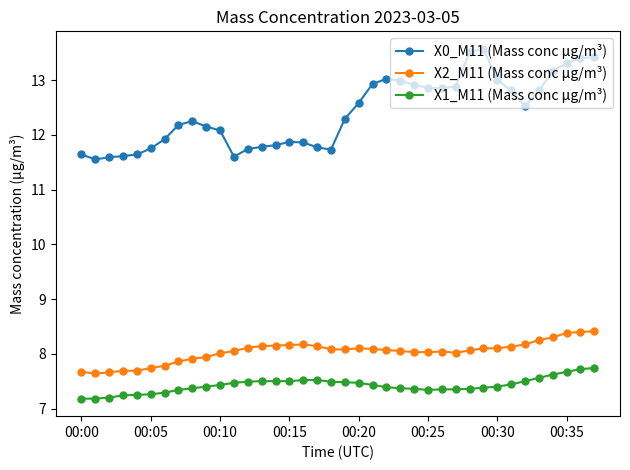

What is the greatest value displayed?

13.6